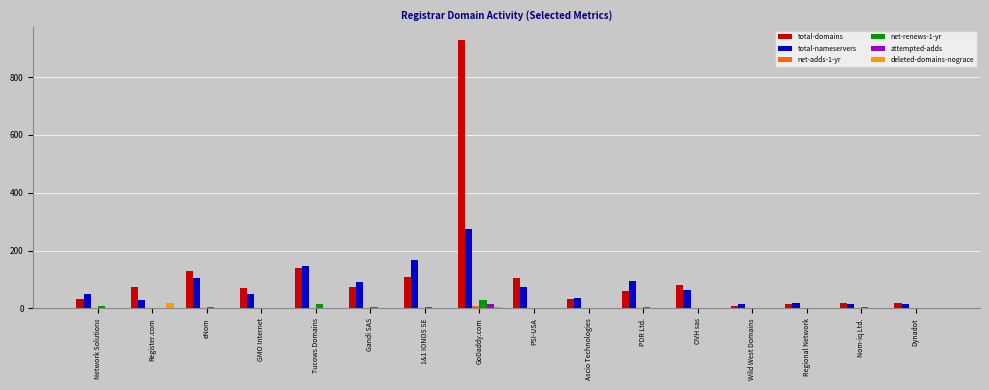

What are all the series names shown in the legend?

total-domains, total-nameservers, net-adds-1-yr, net-renews-1-yr, attempted-adds, deleted-domains-nograce